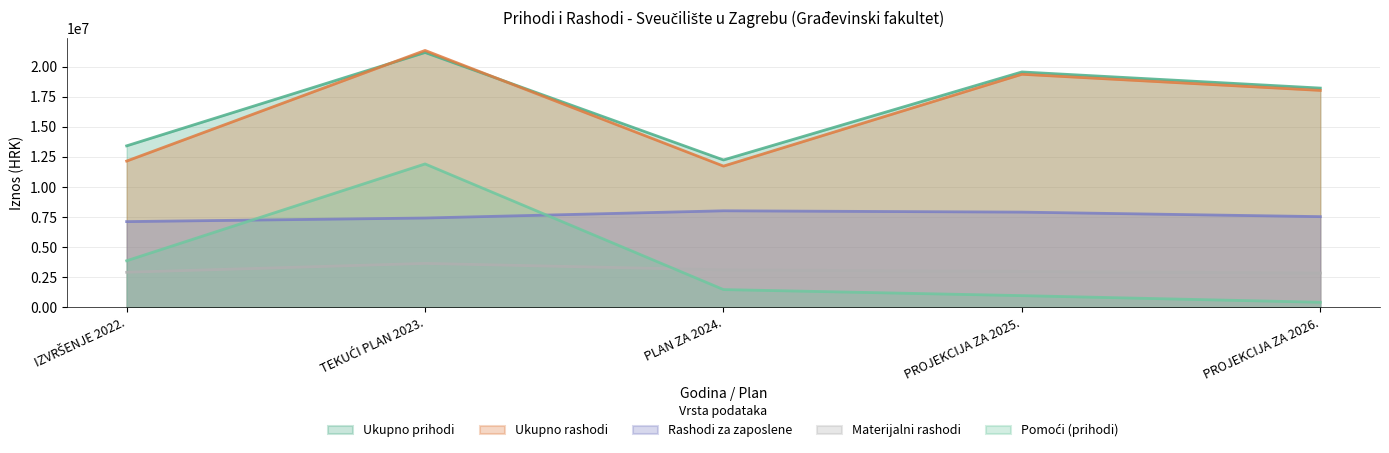

At which category is the sum across all series the highest?

TEKUĆI PLAN 2023.